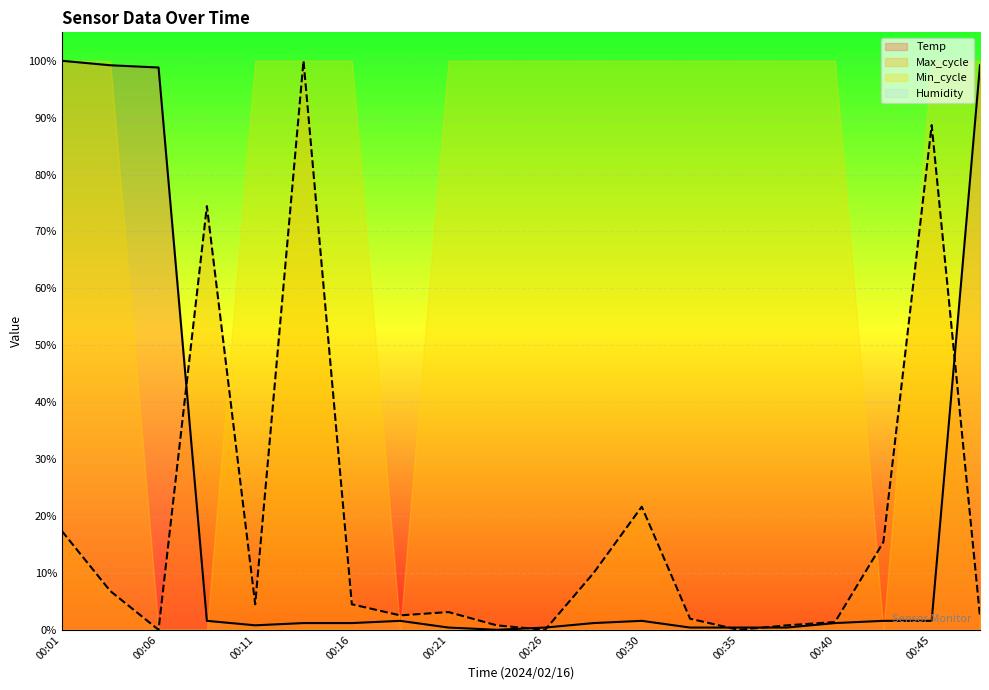

Between which two adjacent categories do Temp and Max_cycle first intersect?

00:06 and 00:08